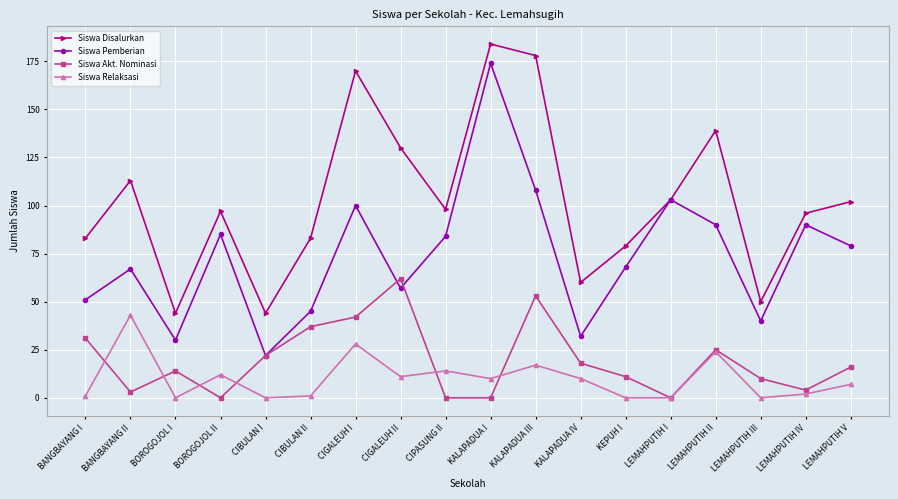

What is the total value across all series at CIGALEUH II?

260